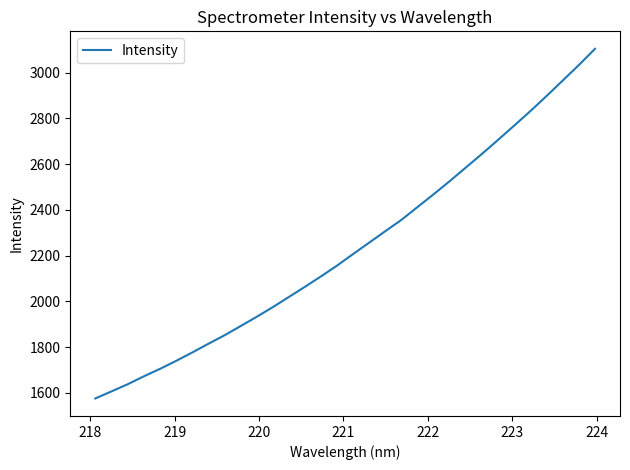

What is the difference between the maximum and minimum values?

1529.1